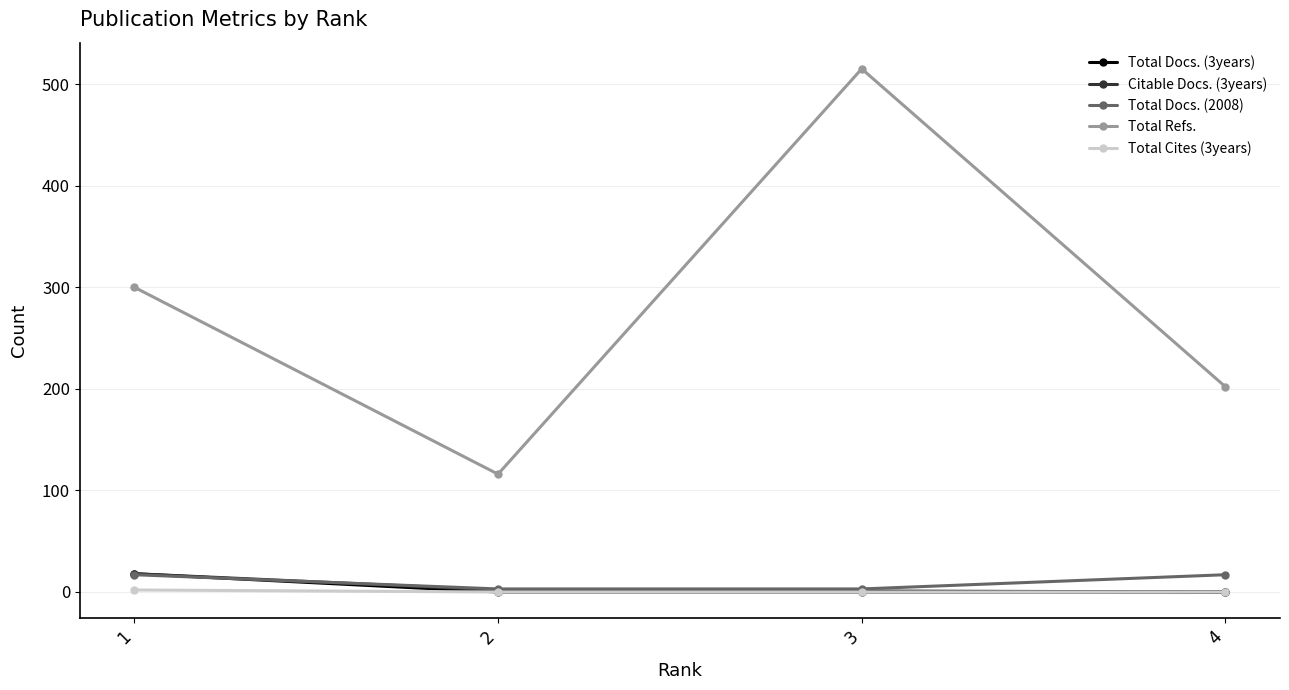

What is the lowest value of the Total Refs. series?

116